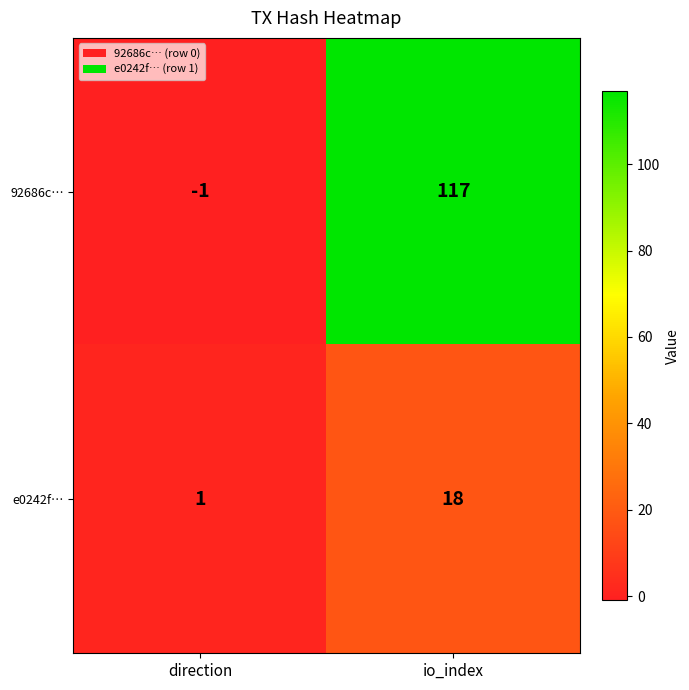

At which category is the sum across all series the highest?

io_index